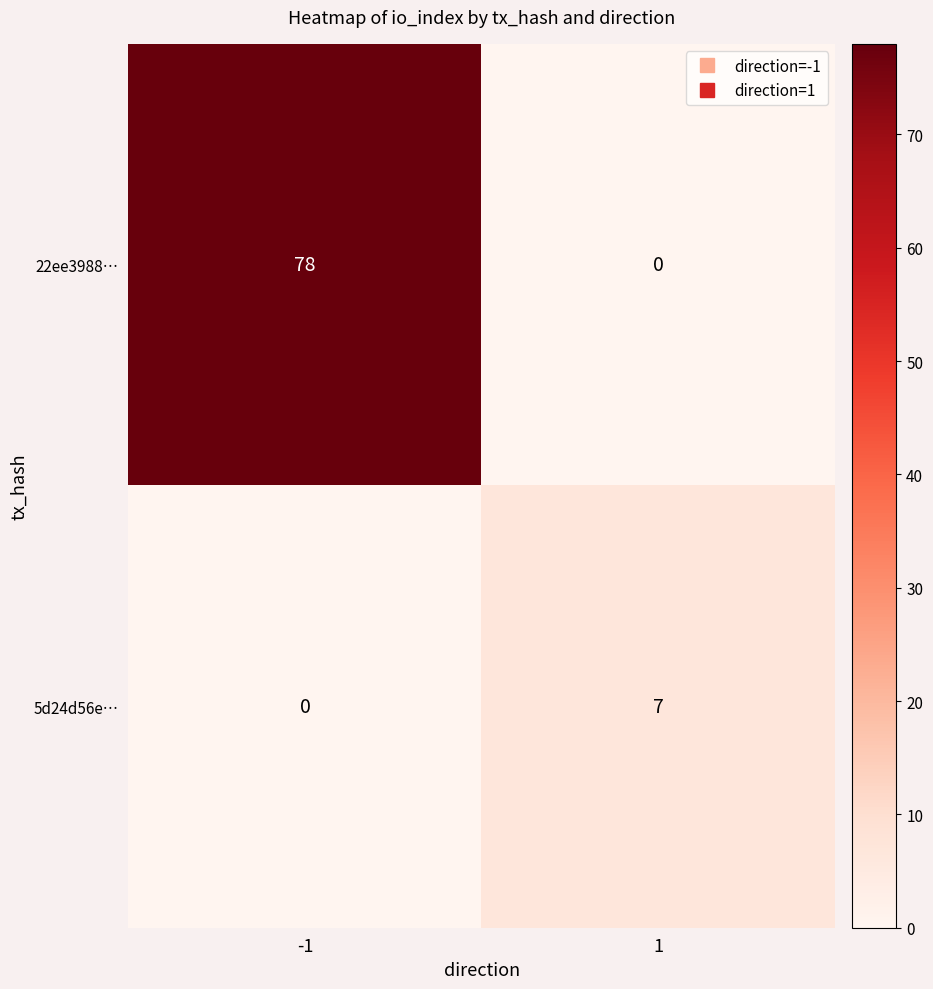

Reading right to left, what are all the values shown in this chart?

22ee3988…: 0	78
5d24d56e…: 7	0